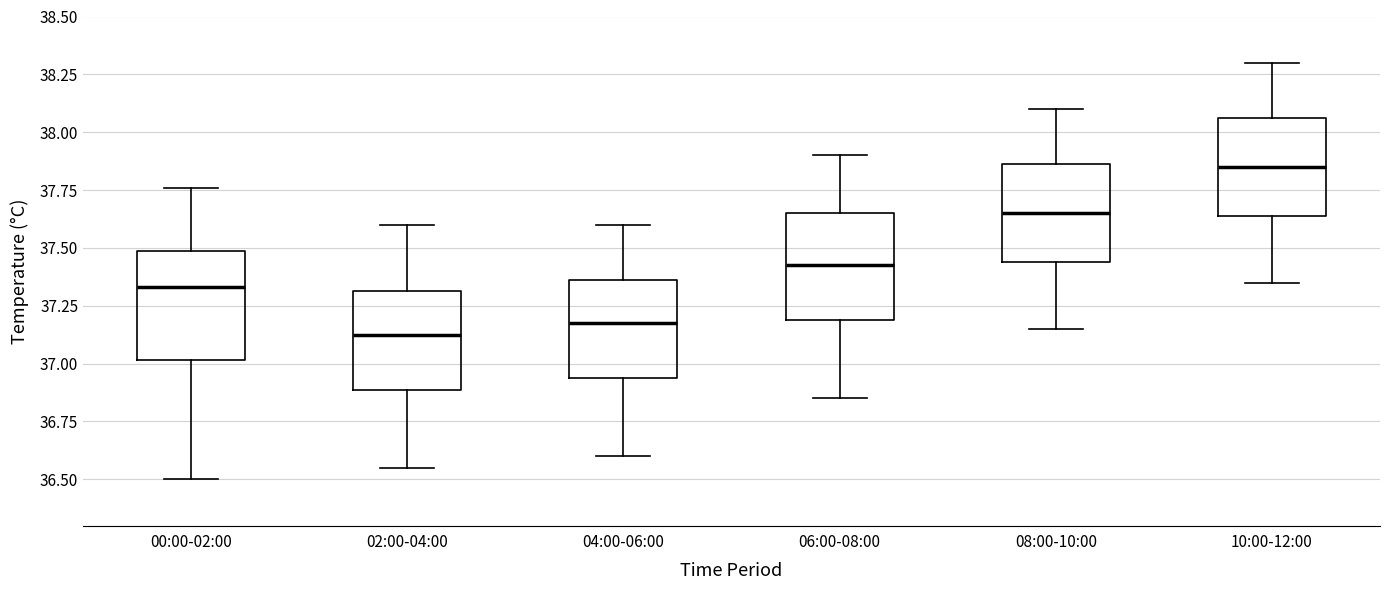

Reading left to right, transcribe this box plot: for each box, give where its median line is, the range the box spans, and where its two whiskers end, as read against the y-axis. The values are not printed on the chart, so give them approximately, as read against the axis.

00:00-02:00: median 37.35, box 37.00 to 37.50, whiskers 36.50 to 37.75
02:00-04:00: median 37.15, box 36.90 to 37.30, whiskers 36.55 to 37.60
04:00-06:00: median 37.20, box 36.95 to 37.35, whiskers 36.60 to 37.60
06:00-08:00: median 37.45, box 37.20 to 37.65, whiskers 36.85 to 37.90
08:00-10:00: median 37.65, box 37.45 to 37.85, whiskers 37.15 to 38.10
10:00-12:00: median 37.85, box 37.65 to 38.05, whiskers 37.35 to 38.30